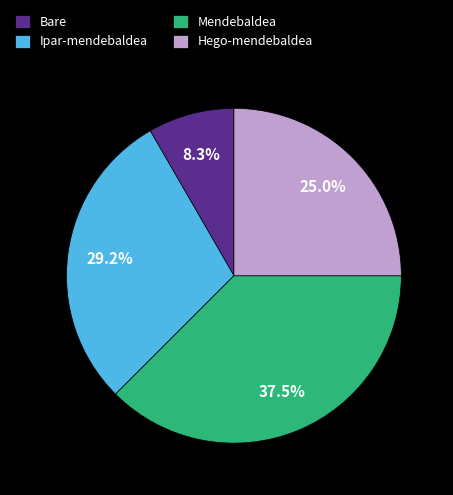

Rank the categories by value from highest to lowest.

Mendebaldea, Ipar-mendebaldea, Hego-mendebaldea, Bare